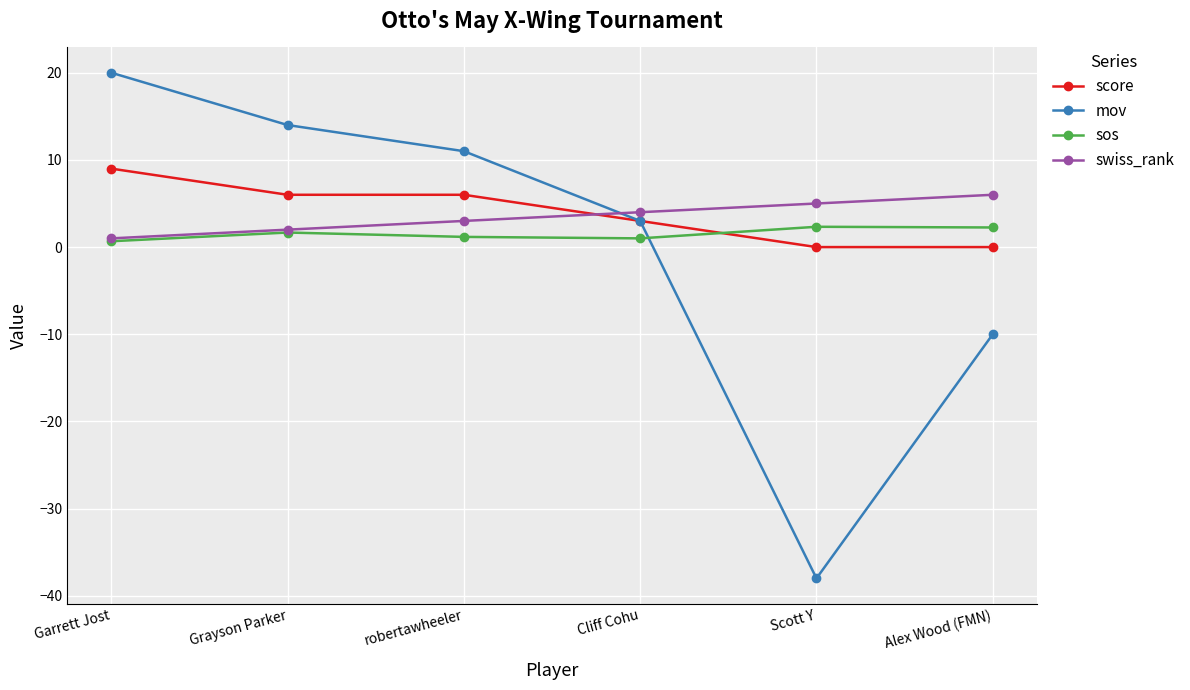

What is the label of the 4th point from the right?

robertawheeler